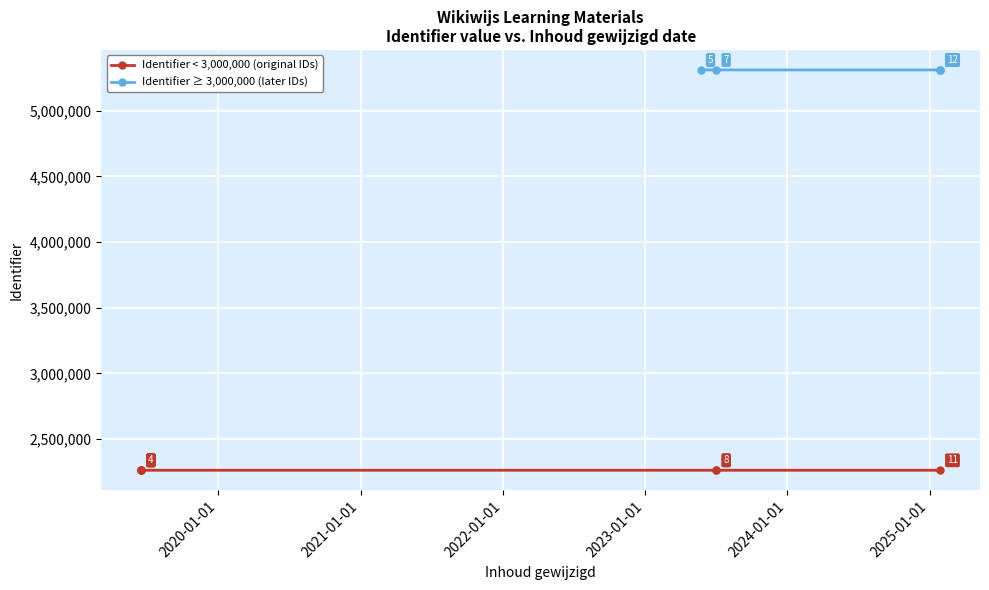

What is the label of the 10th point from the left?

2025-01-28